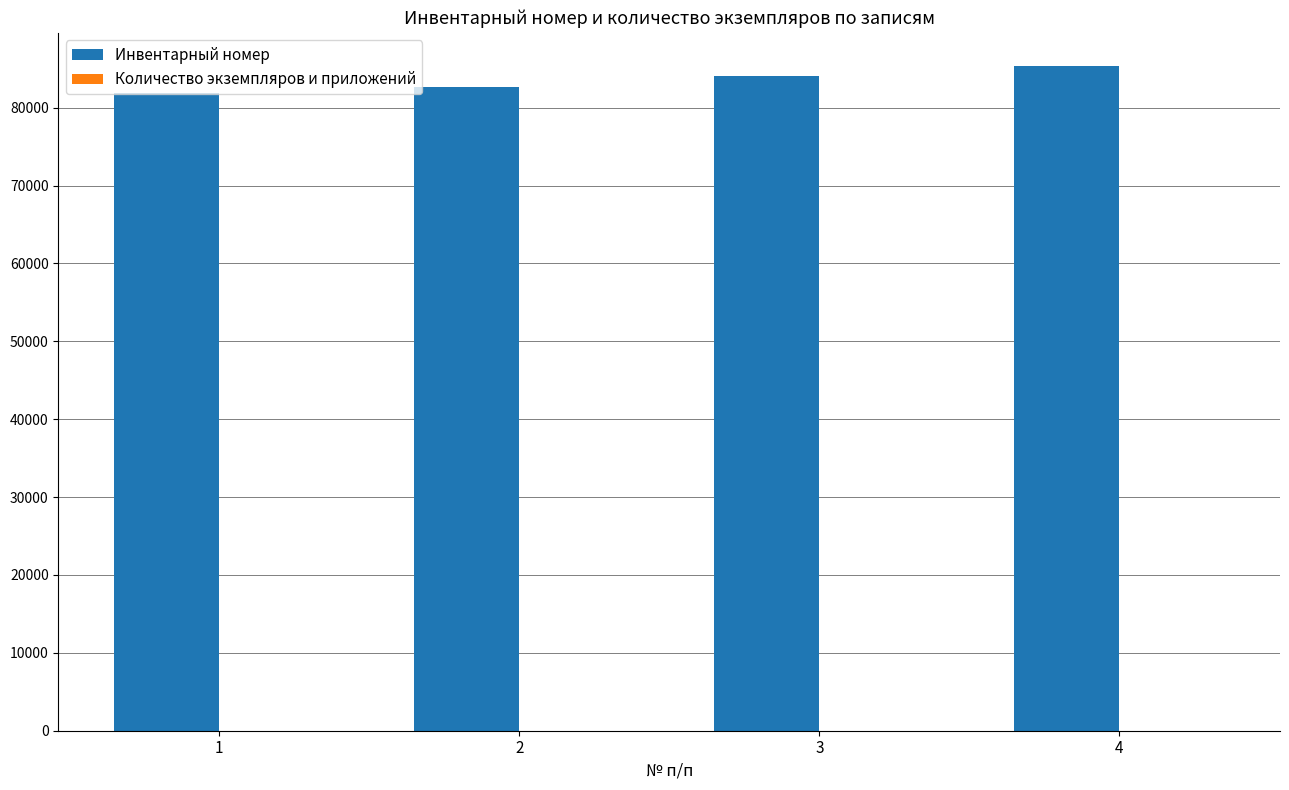

Which series changed the most between 1 and 4?

Инвентарный номер